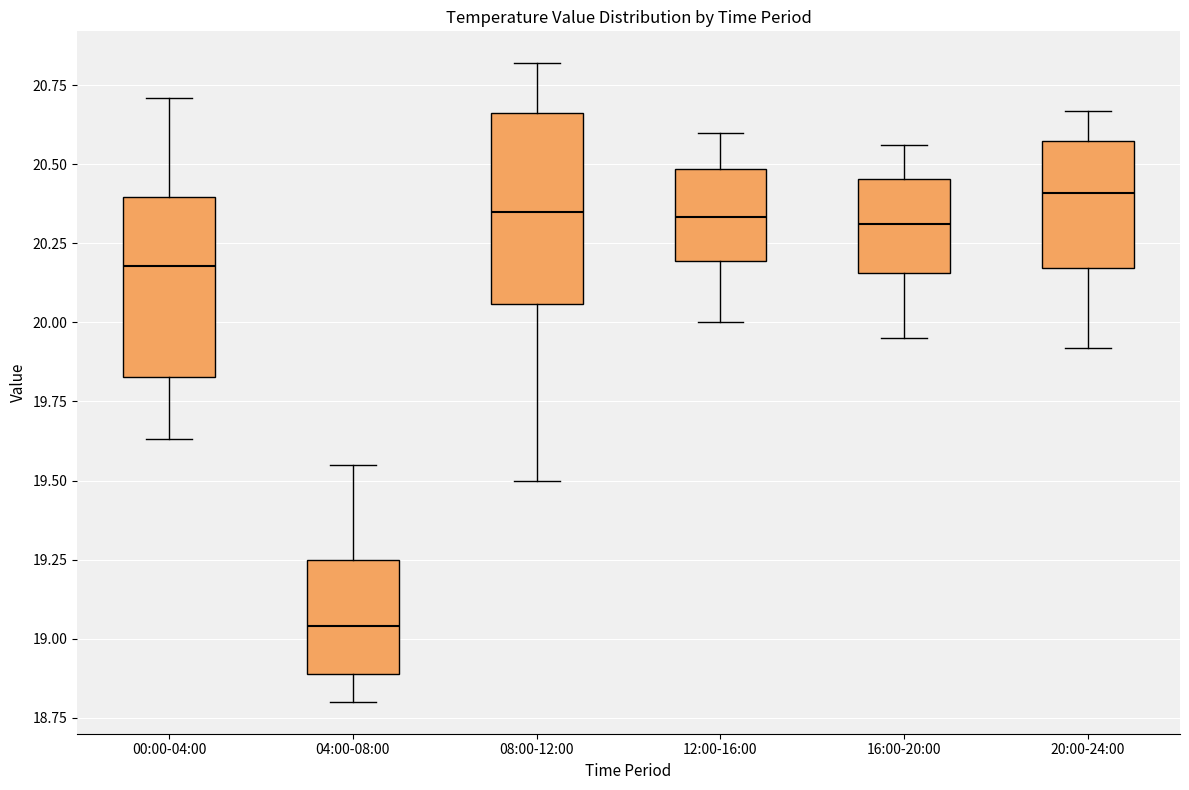

Where does the lower whisker of the box for 20:00-24:00 end on the y-axis? The values are not printed on the chart, so give them approximately, as read against the axis.

19.90